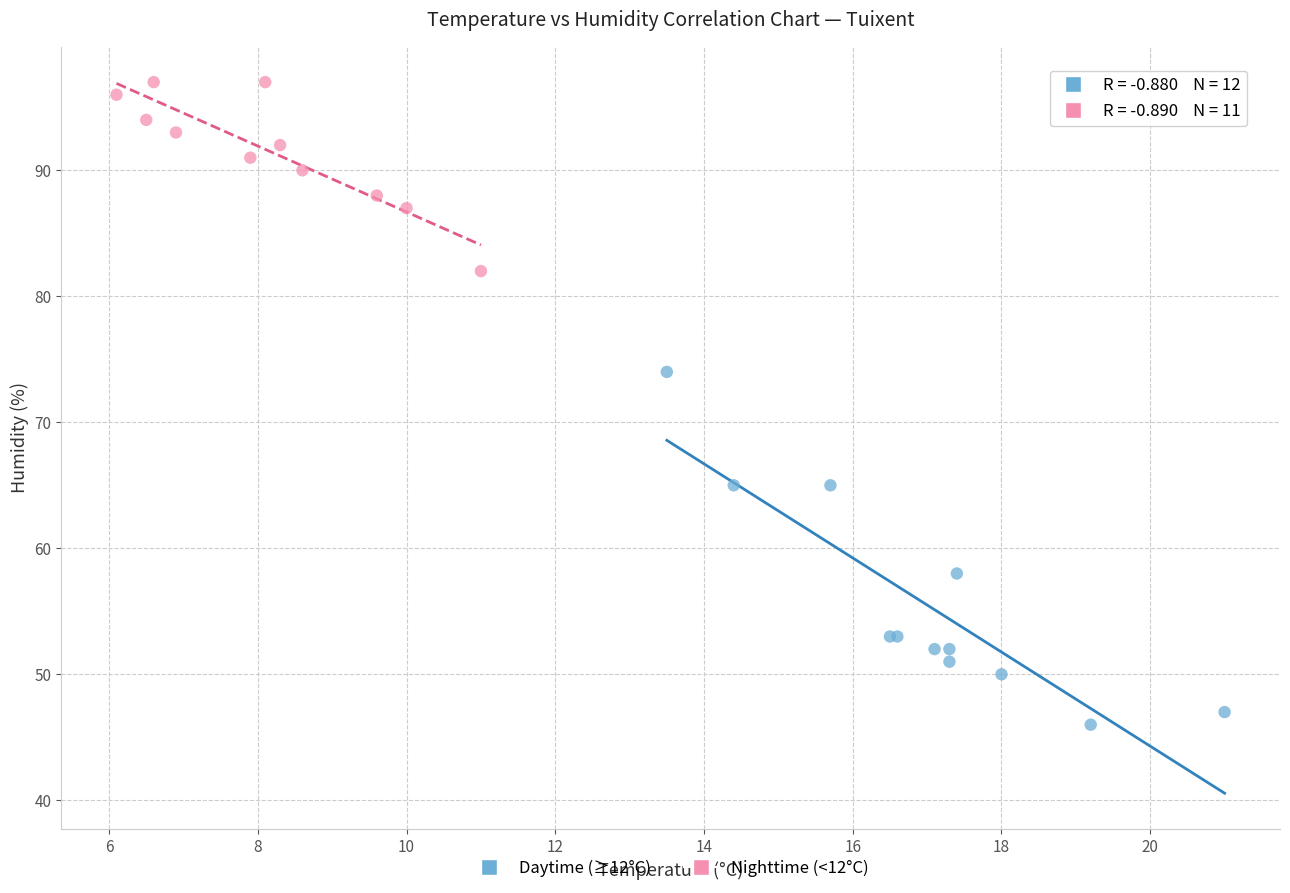

Which series contains the highest Y value?

Nighttime (<12°C)